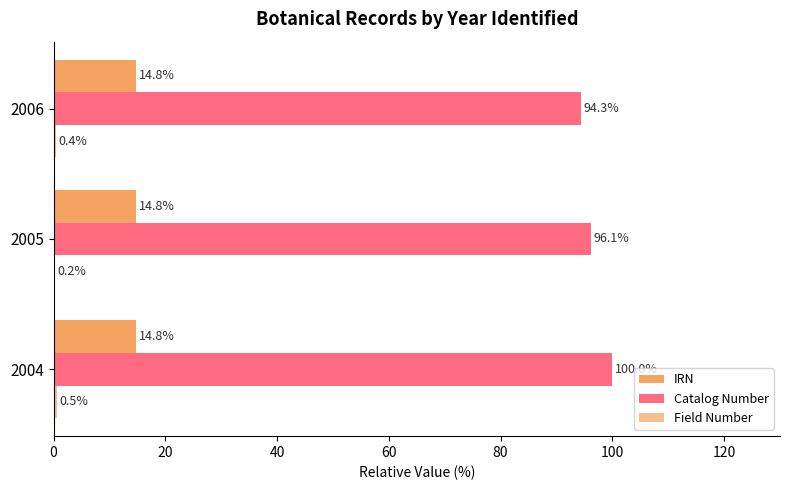

How many series are shown in this chart?

3